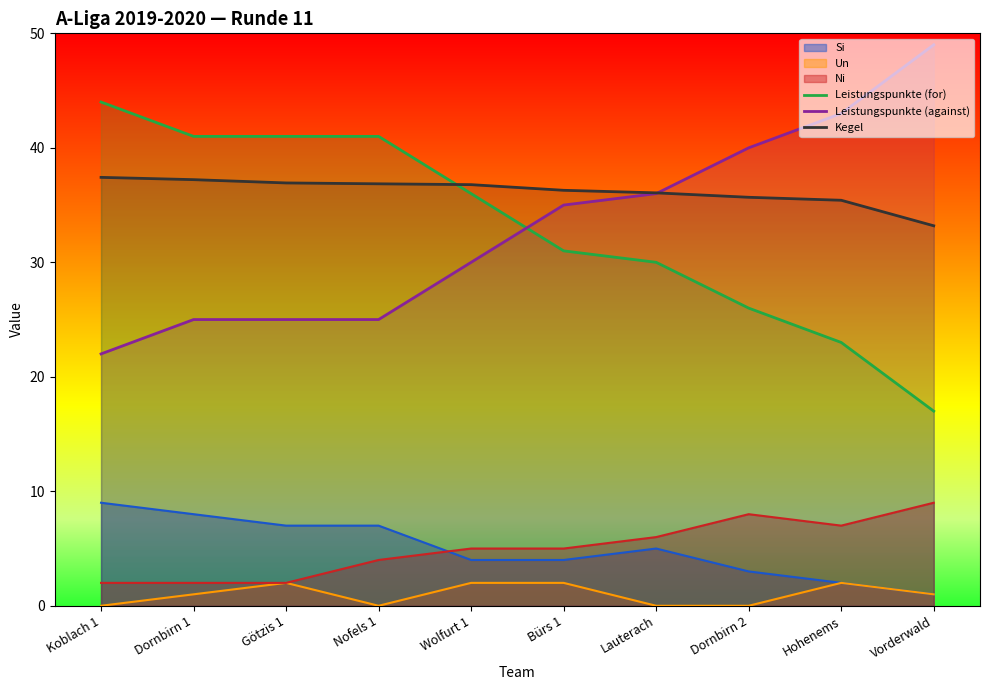

Does the chart display data point markers on the line(s)?

No